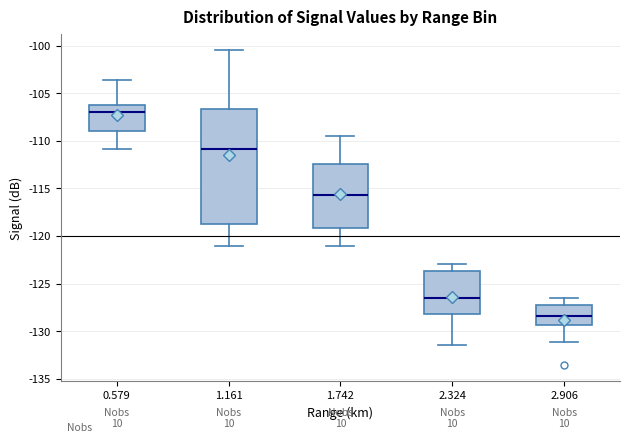

Which box's median line is the highest?

0.579